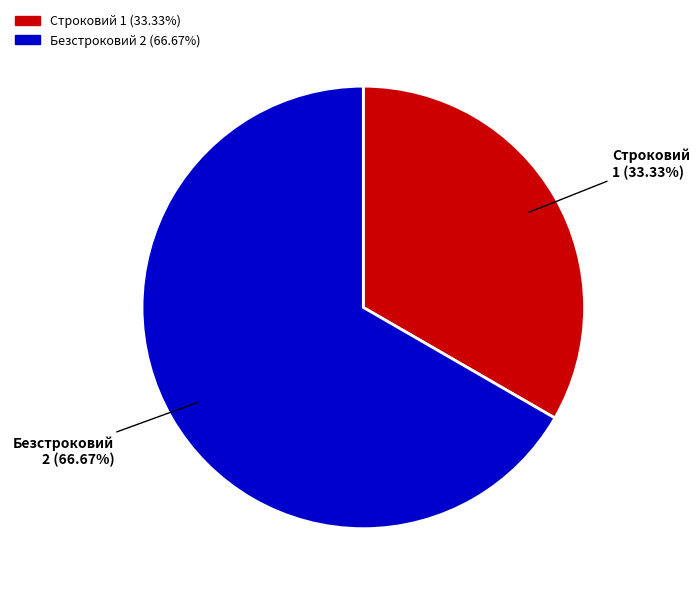

Between Строковий and Безстроковий, which is larger?

Безстроковий